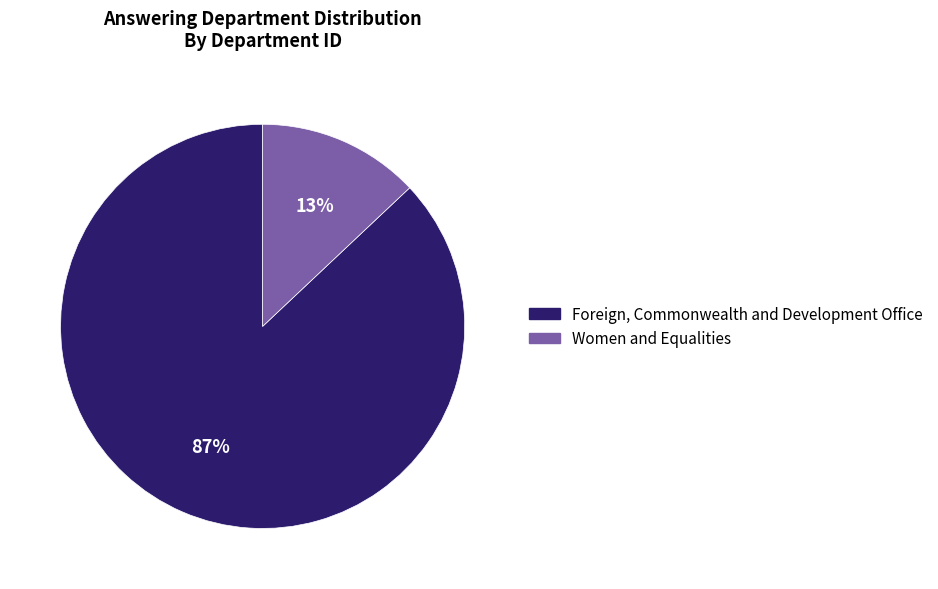

To the nearest percent, what portion does Foreign, Commonwealth and Development Office represent?

87%